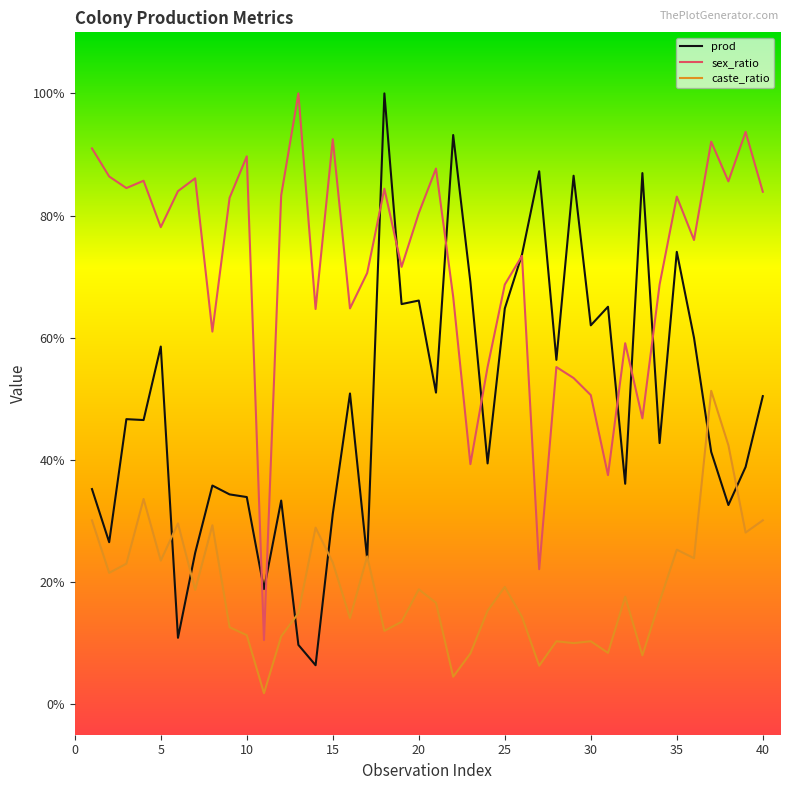

In caste_ratio, how many points are lower than both neighbors (excluding endpoints)?

13